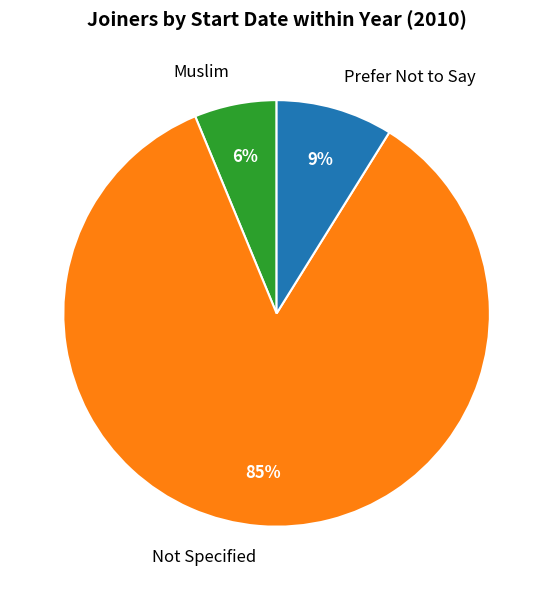

Combined, do Not Specified and Prefer Not to Say account for over 50%?

Yes